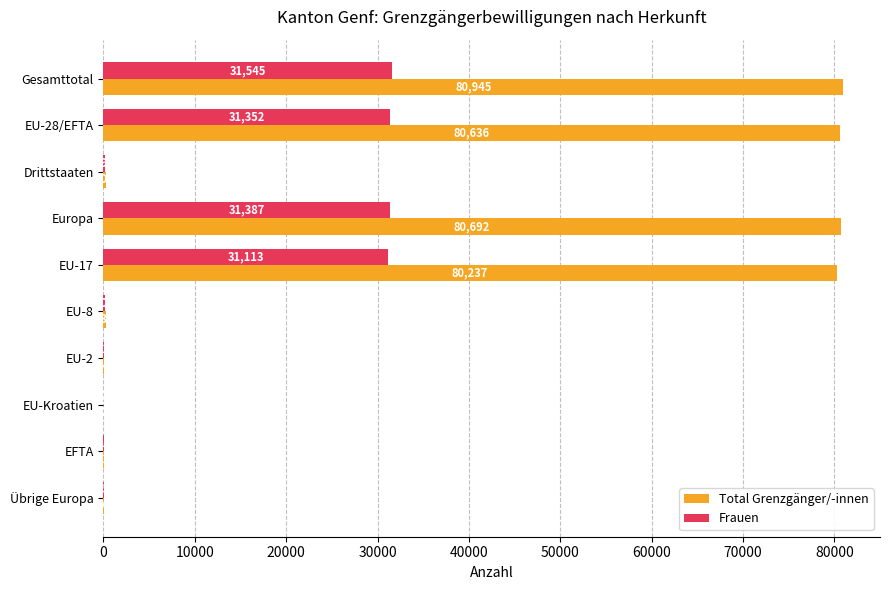

Which series has the widest spread of values?

Total Grenzgänger/-innen